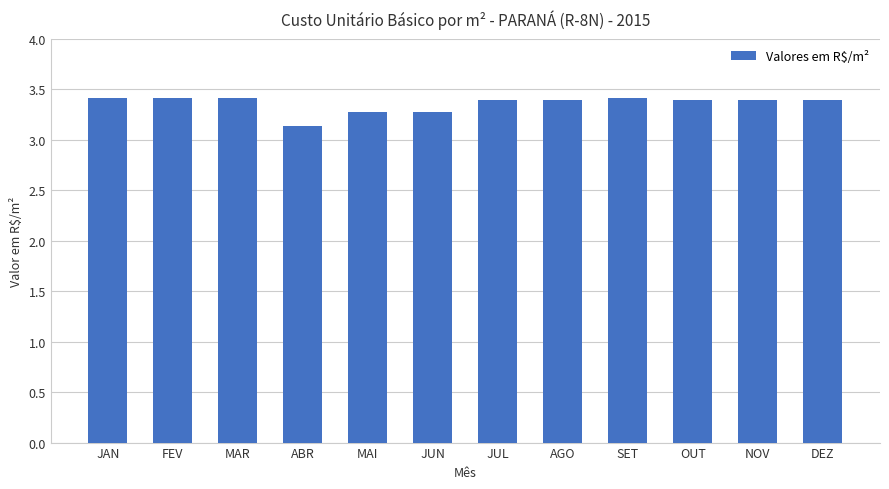

How many bars are there in total?

12